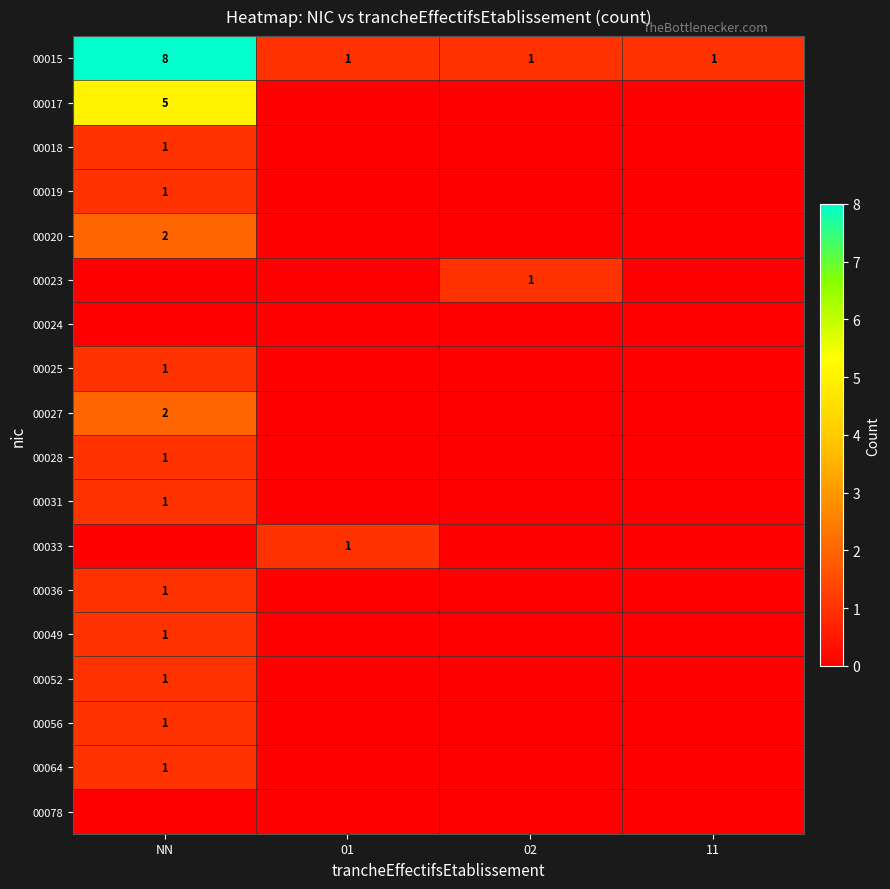

True or false: 00036 has a value of 1 at NN.

True